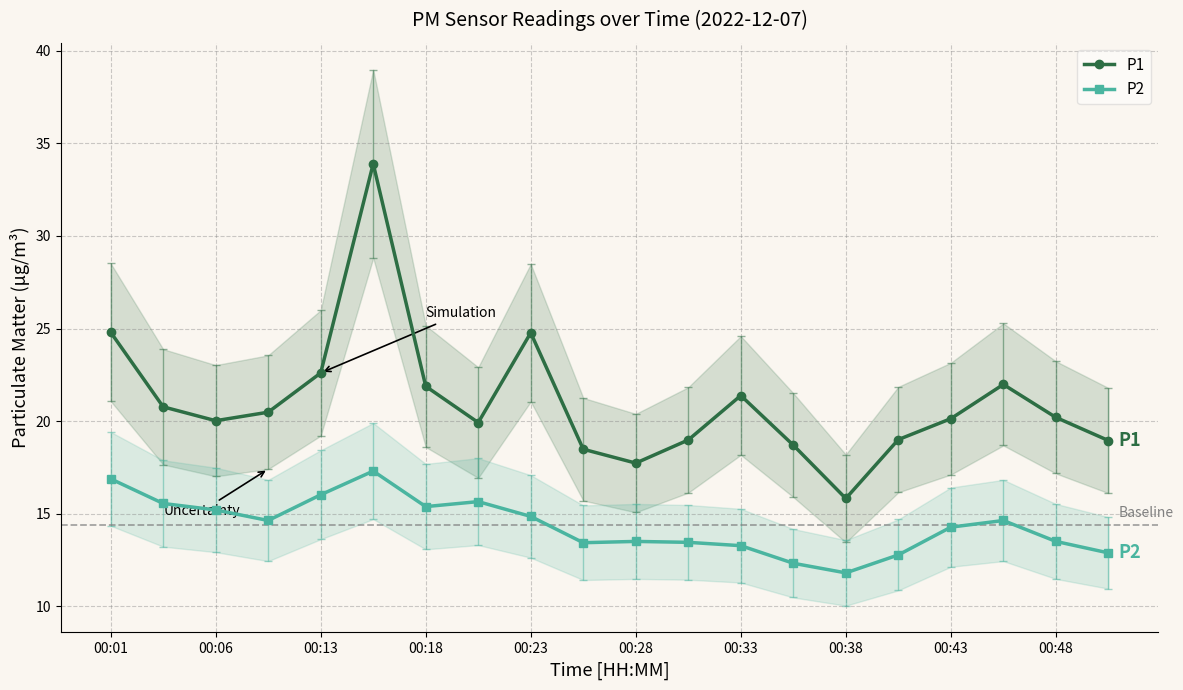

True or false: P1 has more than 0 points higher than both neighbors.

True